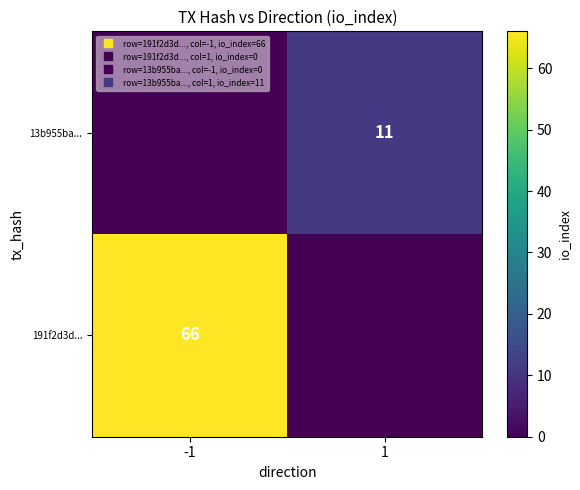

How many values in the 191f2d3d... series are below 66?

1